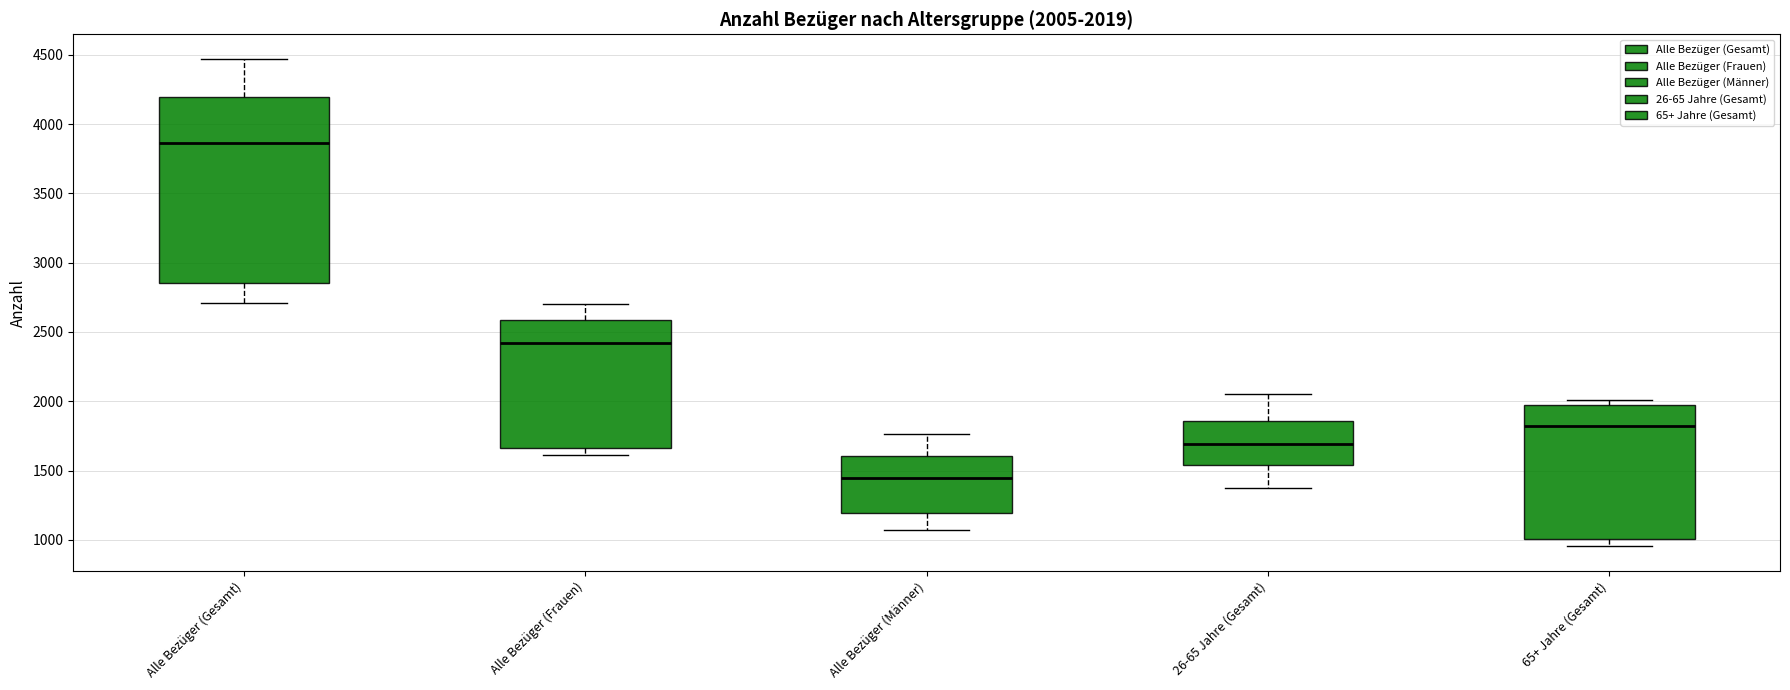

Which box has the highest median line?

Alle Bezüger (Gesamt)